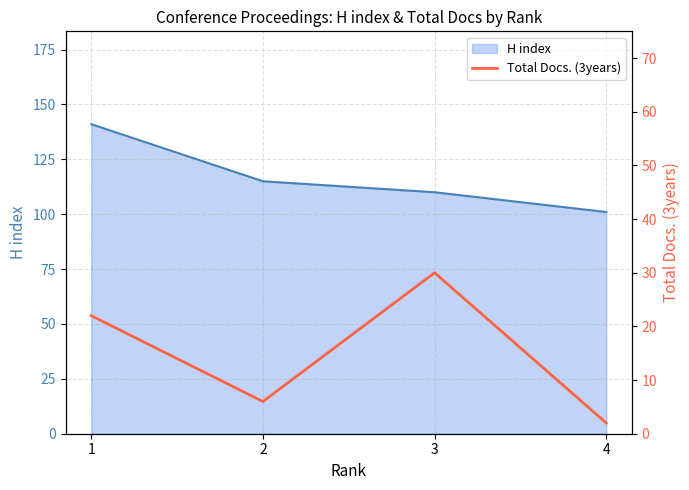

List the labels in order of H index value, largest first.

1, 2, 3, 4